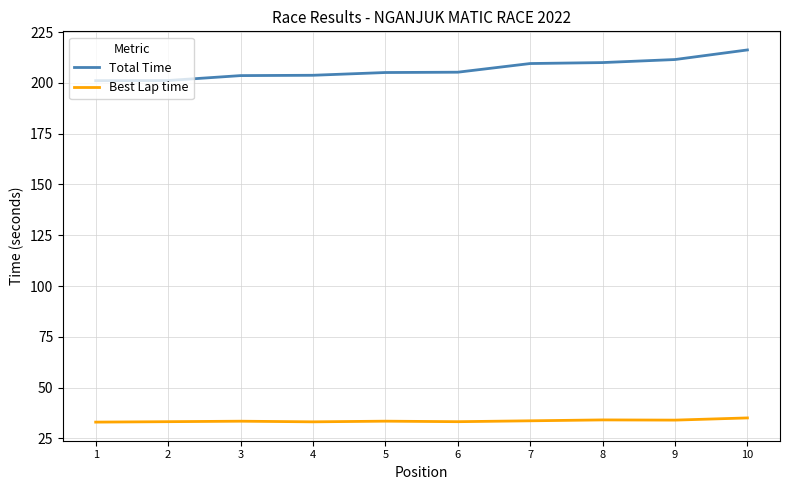

Which category has the highest value across all series?

10